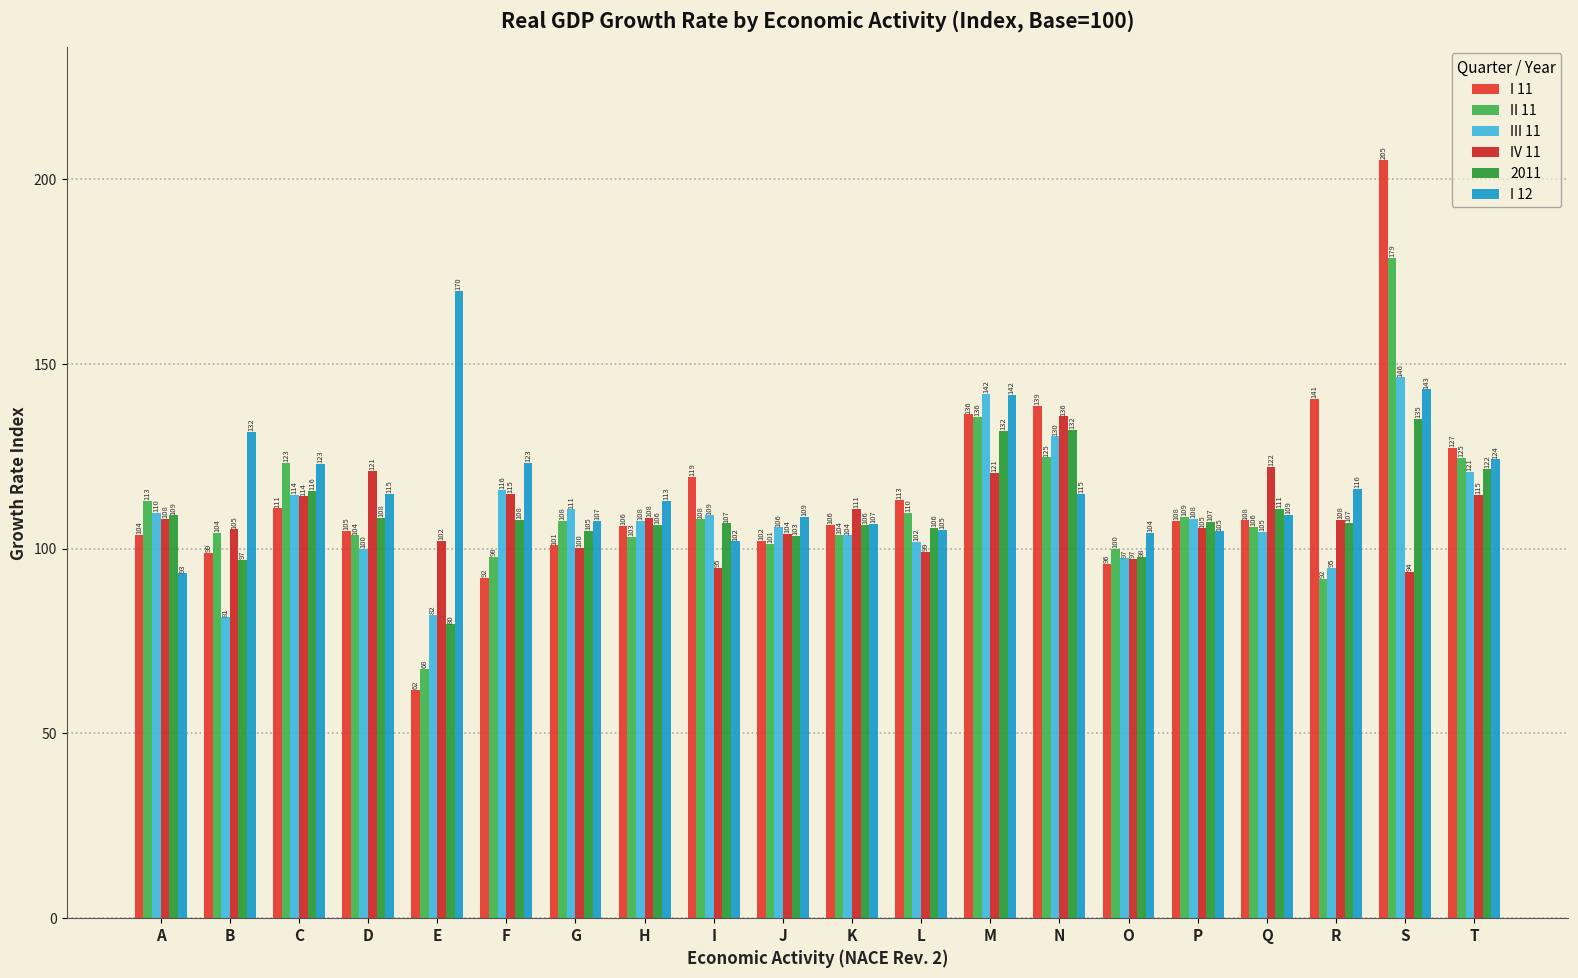

At which label is III 11 closest to 113?

C